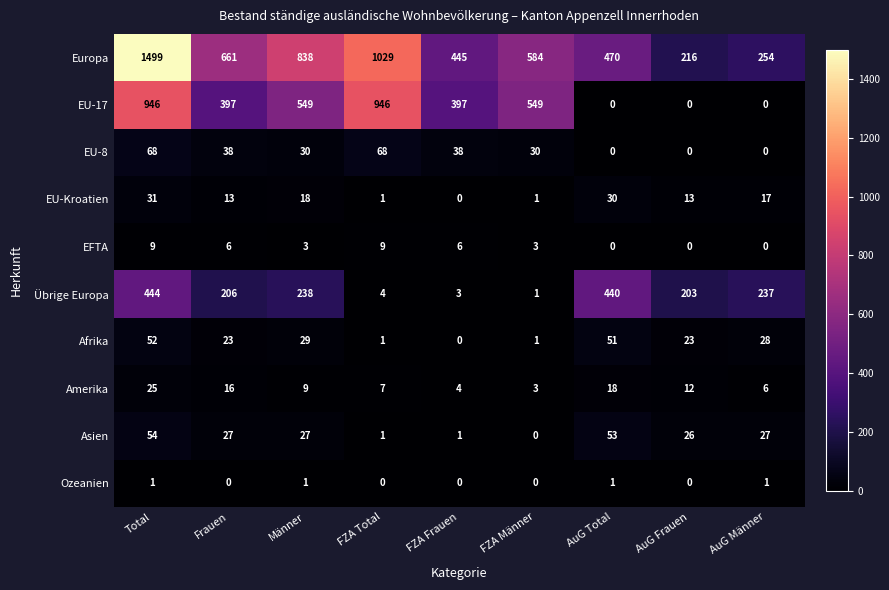

Where does the Asien series first go above 27?

Total